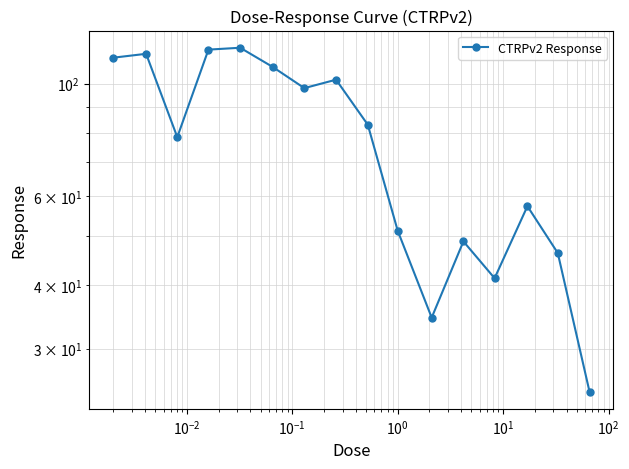

What is the difference between the second highest and second lowest values?

82.2